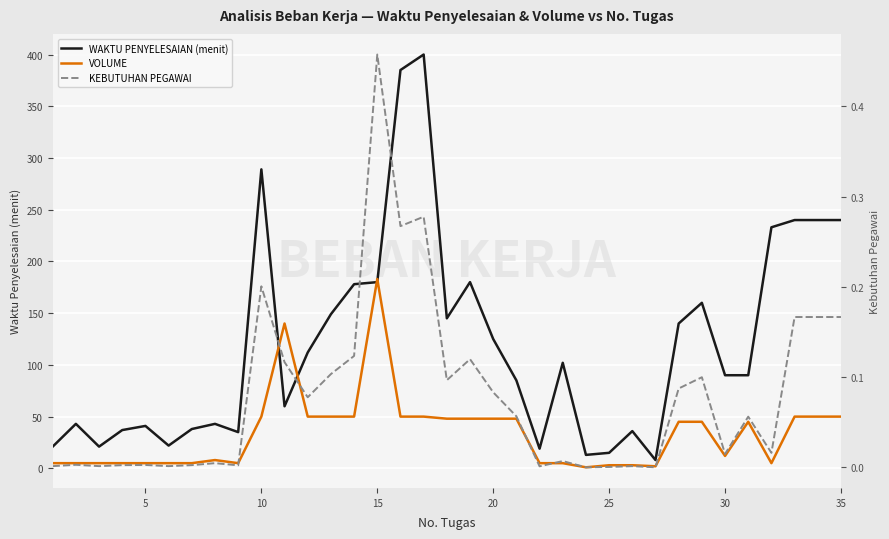

Which series has the largest total across all categories?

WAKTU PENYELESAIAN (menit)